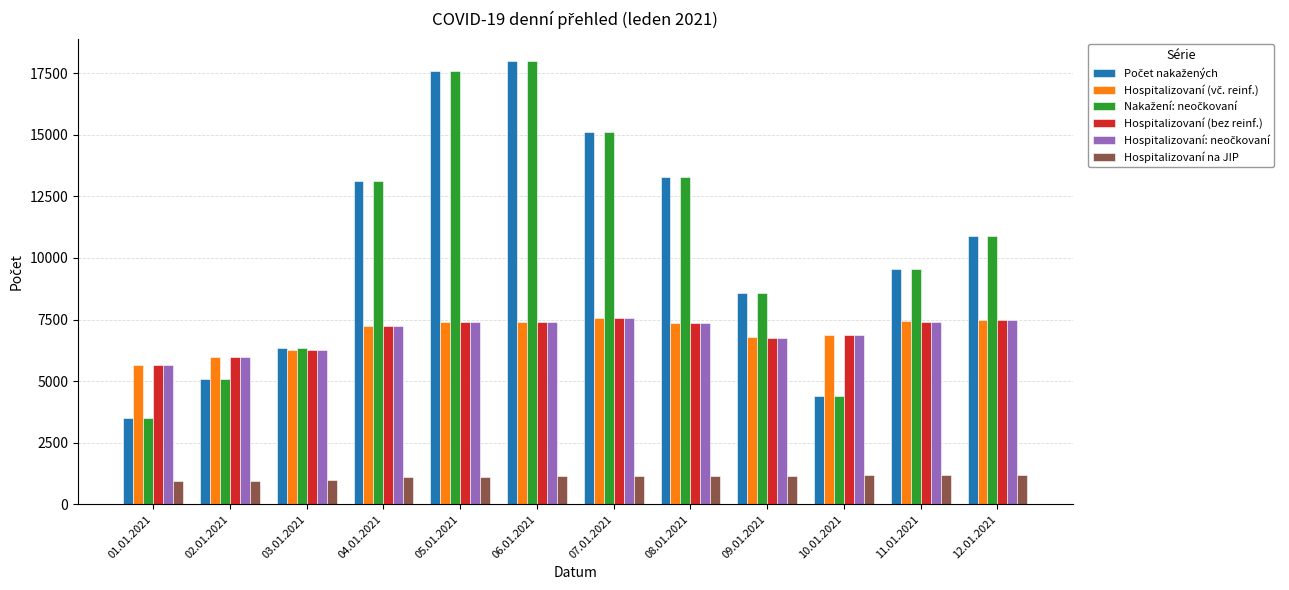

Does the chart contain any negative values?

No